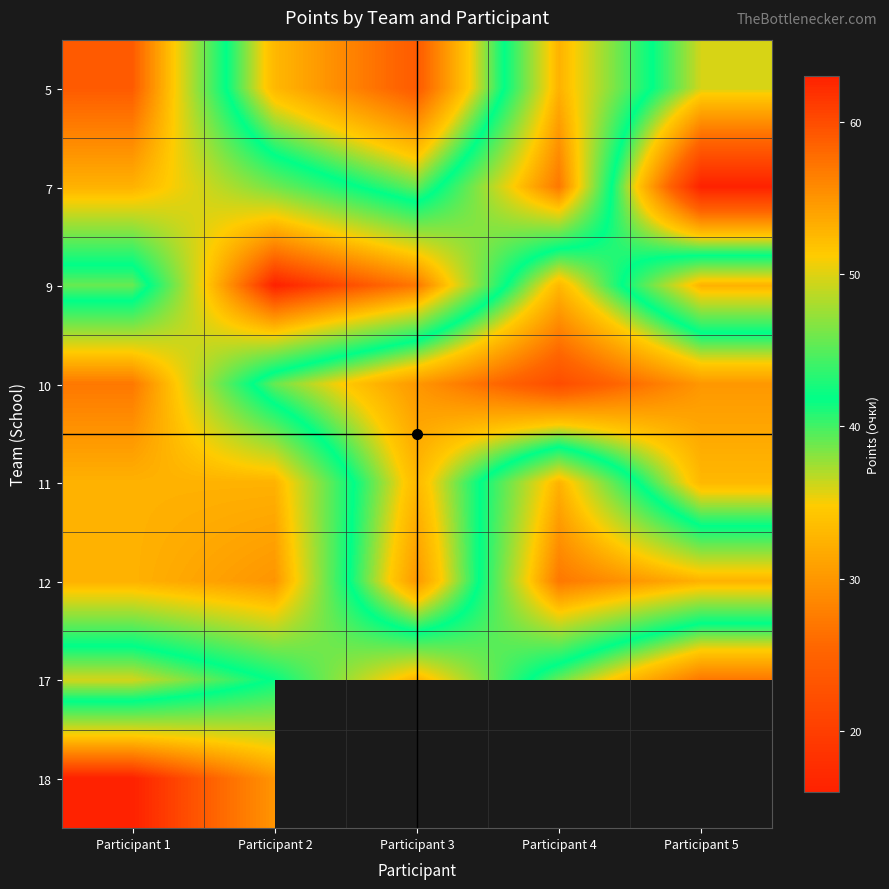

True or false: 9 has a value of 61.1 at Participant 1.

False